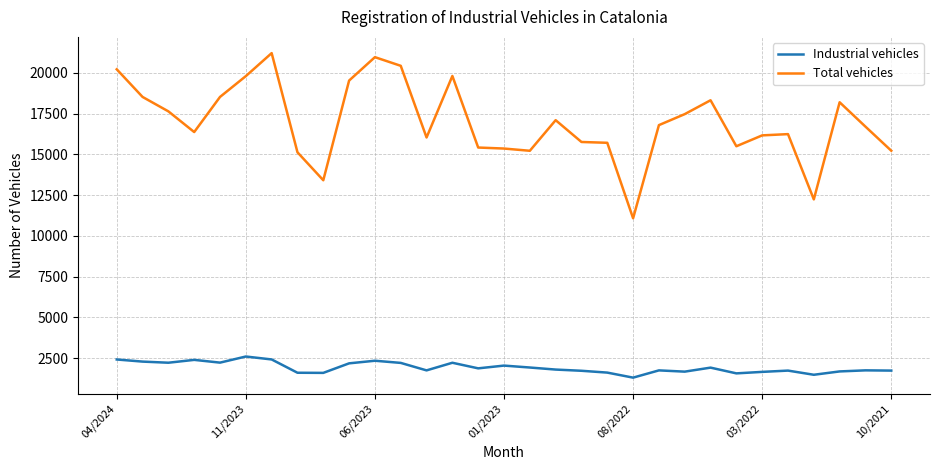

Which series has the largest total across all categories?

Total vehicles